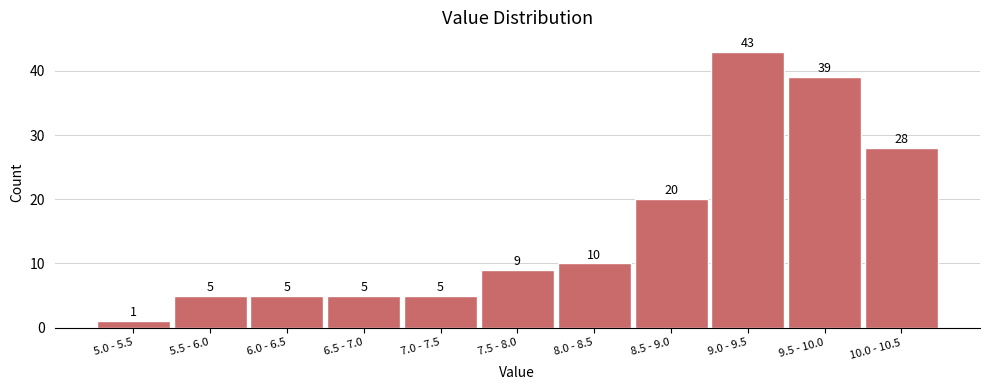

Reading left to right, extract all data points from this chart.

1	5	5	5	5	9	10	20	43	39	28